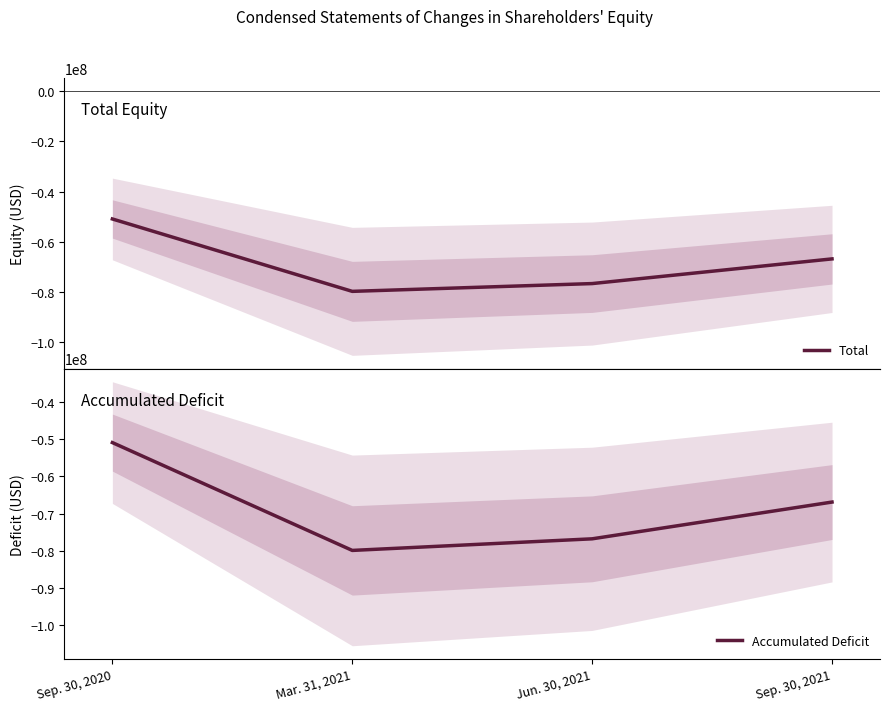

True or false: Accumulated Deficit has a value of -50969673 at Sep. 30, 2020.

True